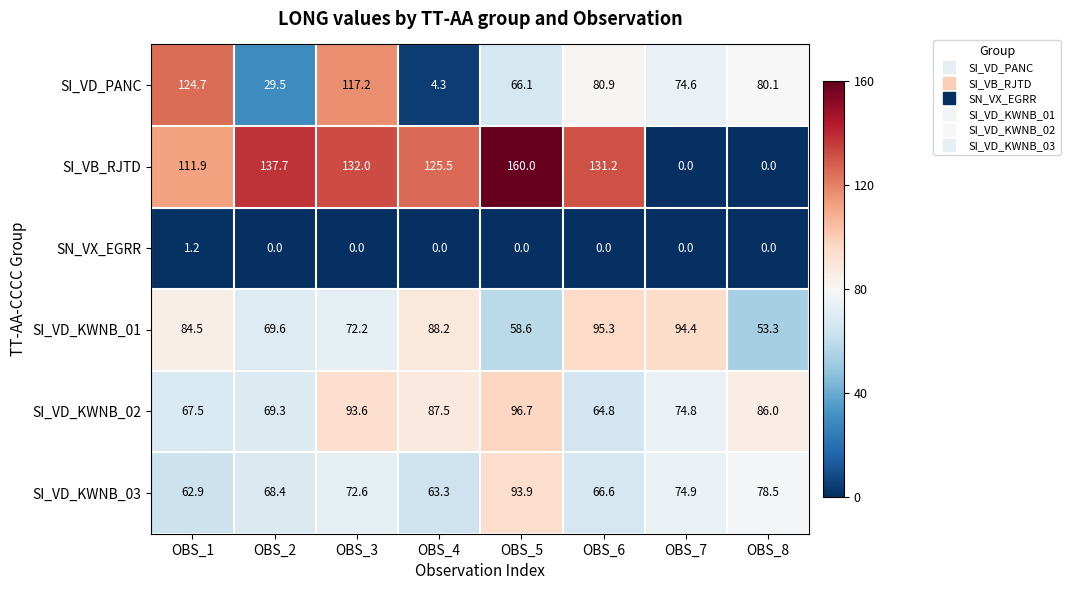

What is the difference between the SI_VD_PANC values at OBS_1 and OBS_5?

58.6